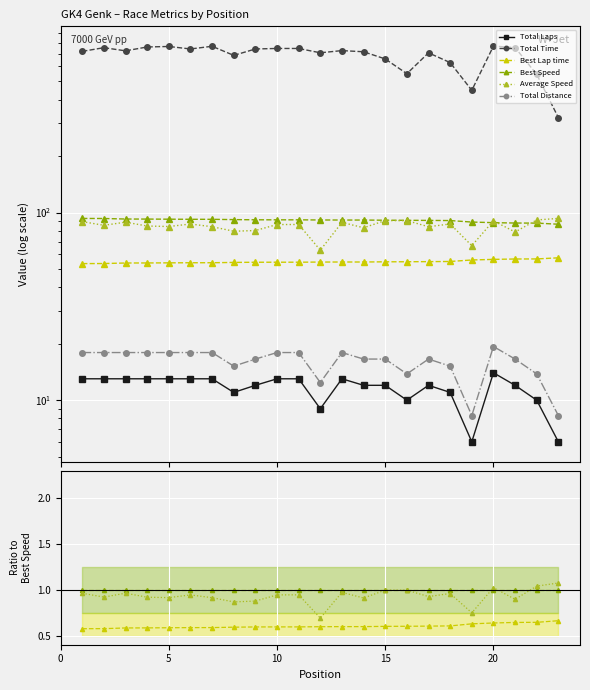

List the series in order of their peak value, lowest first.

Total Laps, Total Distance, Best Lap time, Best Speed, Average Speed, Total Time